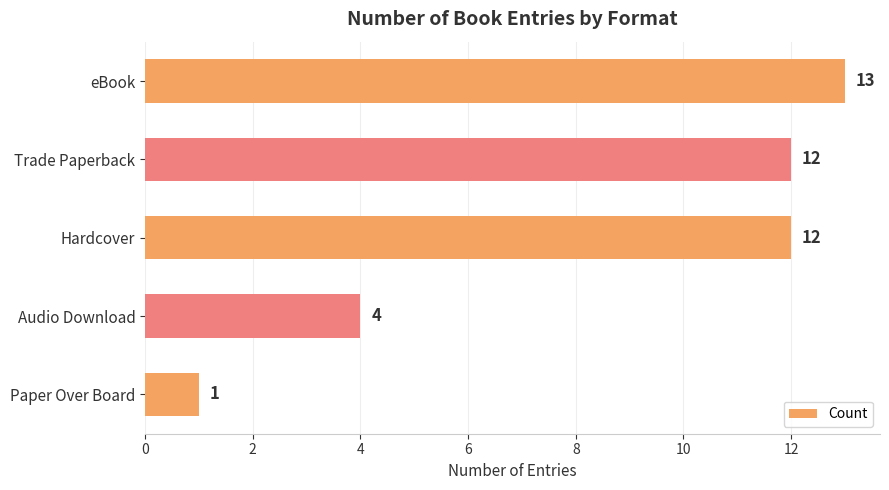

Which category has the lowest value across all series?

Paper Over Board